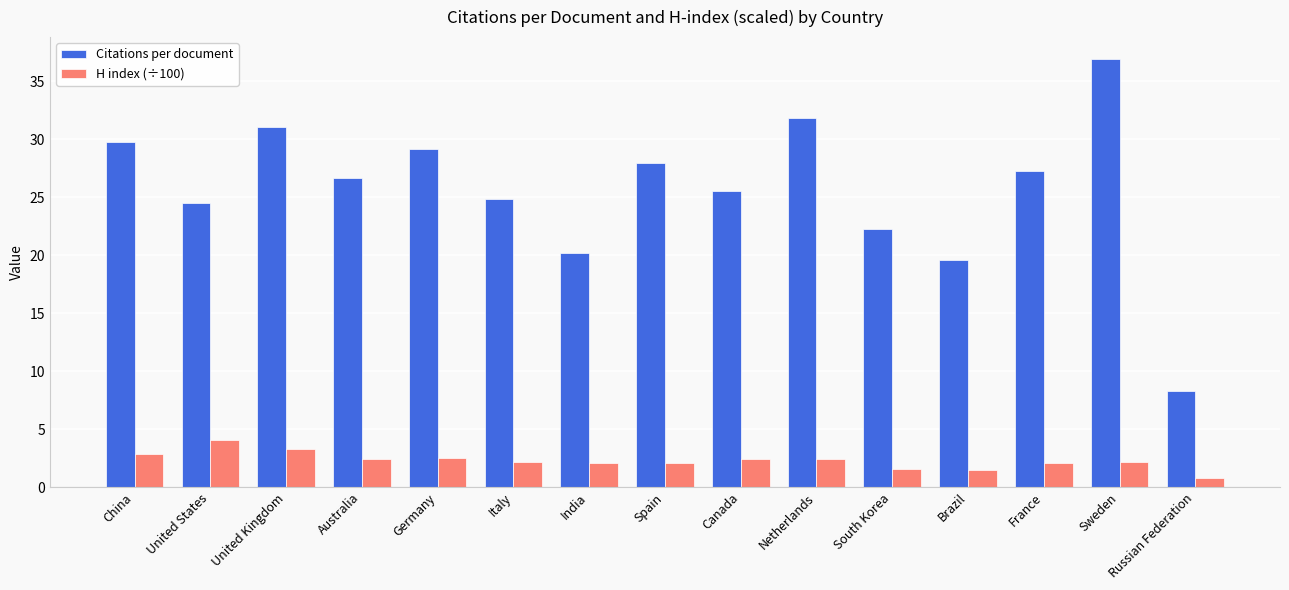

The value of Citations per document at Italy is 37.7. True or false?

False